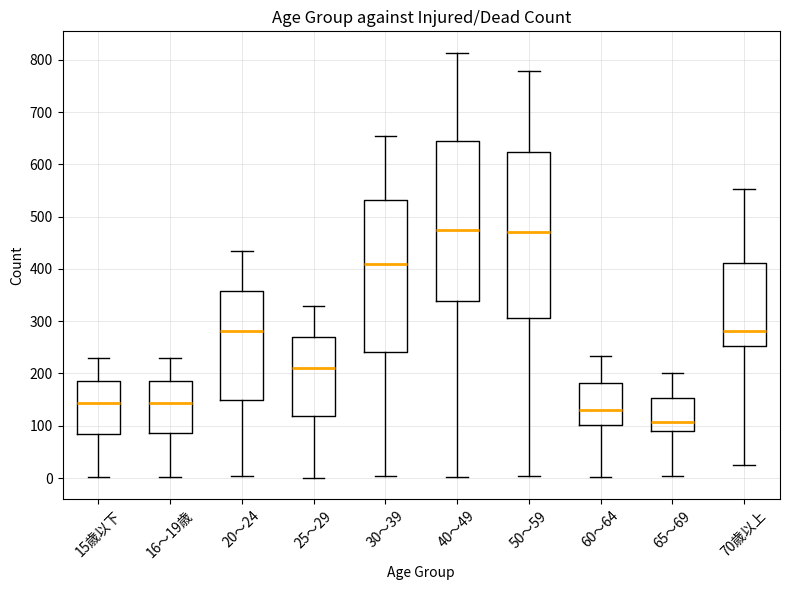

Reading left to right, transcribe this box plot: for each box, give where its median line is, the range the box spans, and where its two whiskers end, as read against the y-axis. The values are not printed on the chart, so give them approximately, as read against the axis.

15歳以下: median 140, box 80 to 190, whiskers 0 to 230
16～19歳: median 140, box 90 to 190, whiskers 0 to 230
20～24: median 280, box 150 to 360, whiskers 0 to 440
25～29: median 210, box 120 to 270, whiskers 0 to 330
30～39: median 410, box 240 to 530, whiskers 0 to 660
40～49: median 470, box 340 to 640, whiskers 0 to 810
50～59: median 470, box 310 to 620, whiskers 0 to 780
60～64: median 130, box 100 to 180, whiskers 0 to 230
65～69: median 110, box 90 to 150, whiskers 0 to 200
70歳以上: median 280, box 250 to 410, whiskers 20 to 550